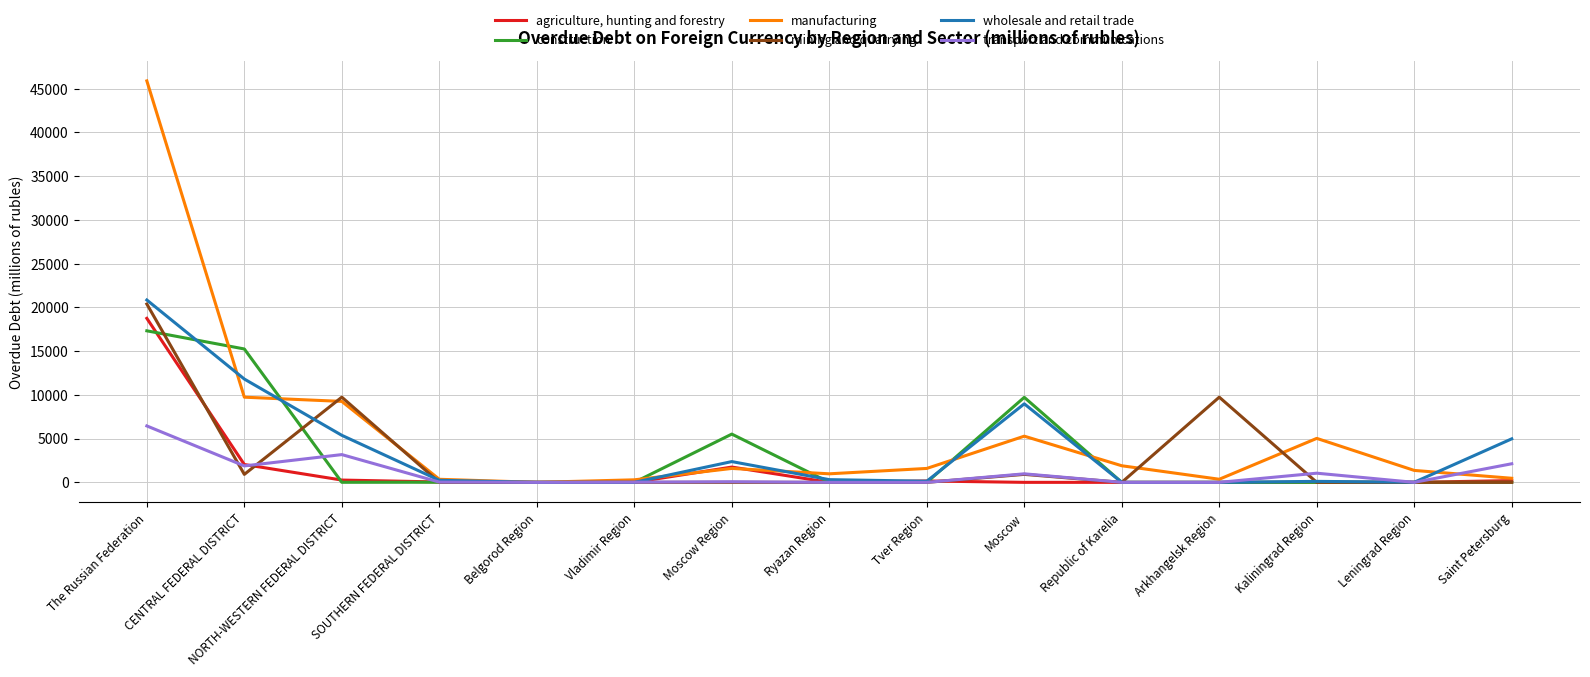

What is the difference between the second highest and second lowest values in the agriculture, hunting and forestry series?

2039